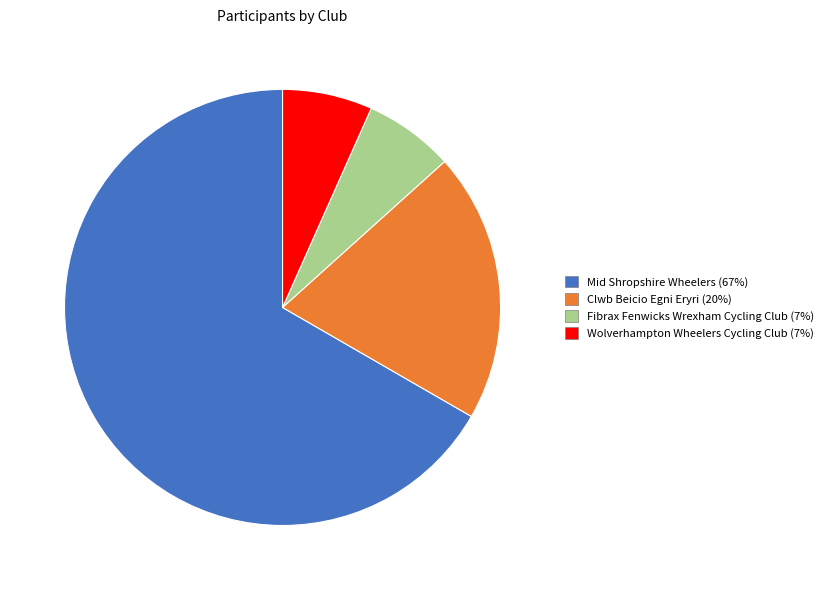

Approximately how many times larger is the value at Clwb Beicio Egni Eryri compared to Mid Shropshire Wheelers?

0.3